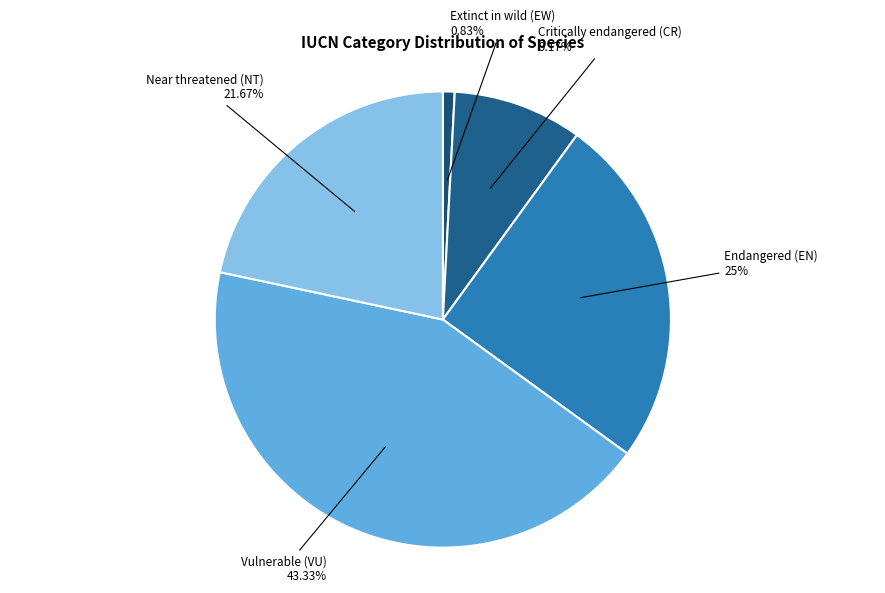

Is it true that Endangered (EN) is 25% of the pie?

True